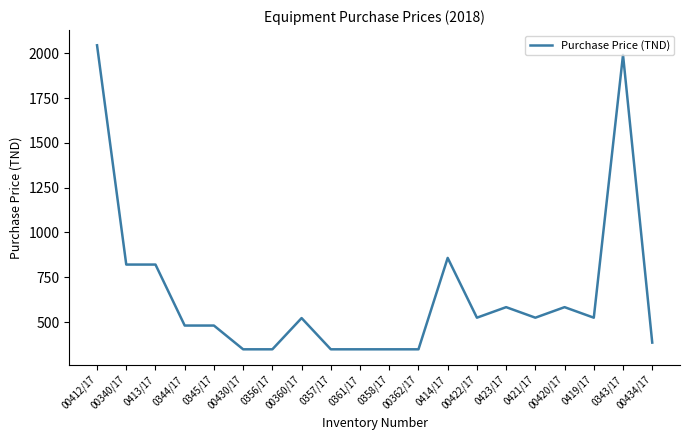

Is it true that the value at 00360/17 is 908.0?

False